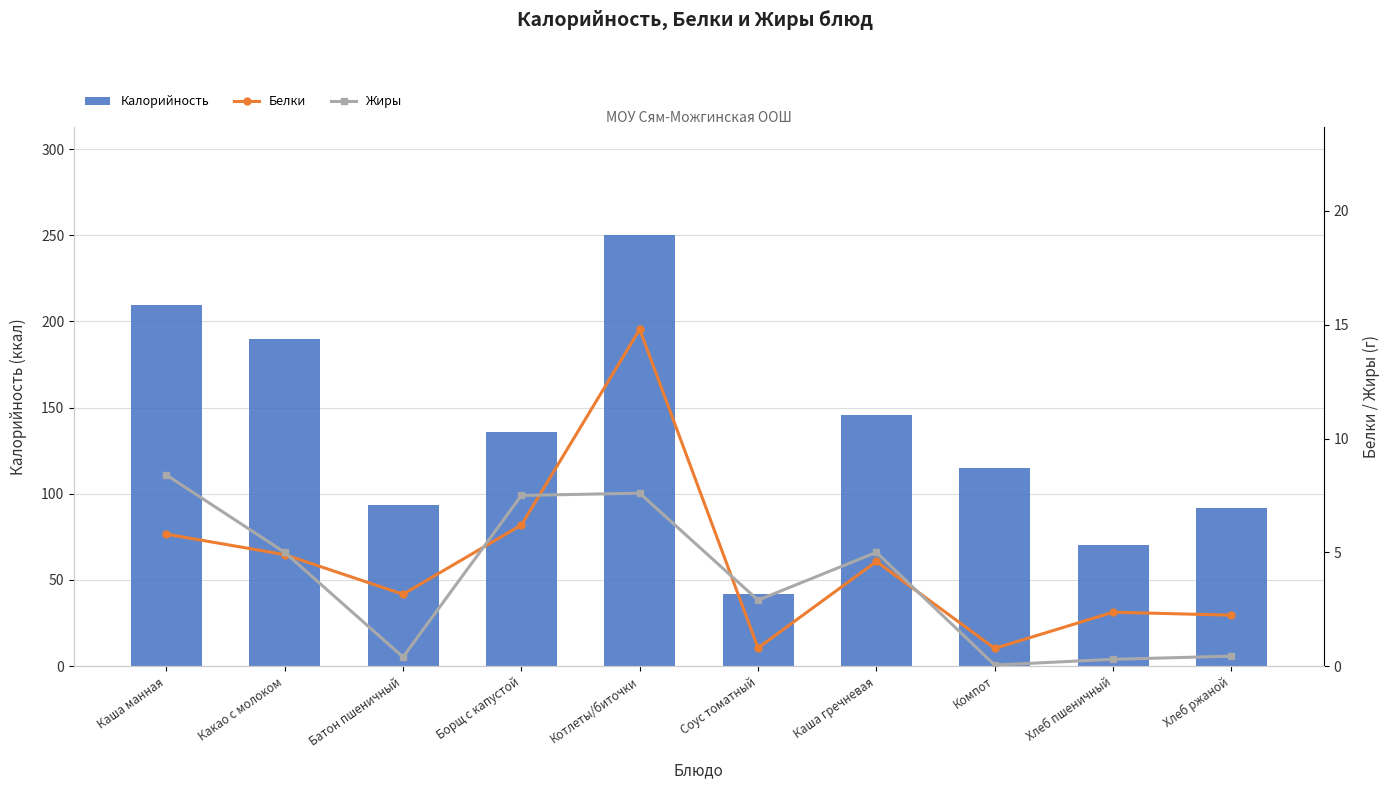

Reading left to right, transcribe all the data shown in this chart.

Калорийность: 209.6	190.0	93.5	135.8	250.2	42.0	145.5	114.8	70.1	92.0
Белки: 5.8	4.9	3.2	6.2	14.8	0.8	4.6	0.8	2.4	2.2
Жиры: 8.4	5.0	0.4	7.5	7.6	2.9	5.0	0.1	0.3	0.4